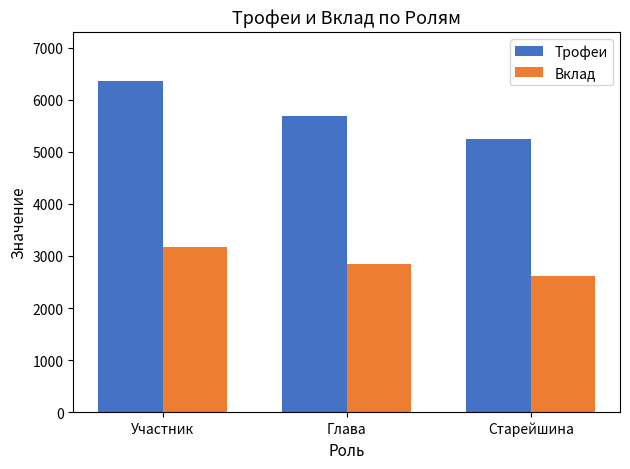

At how many categories does at least one series exceed 6225?

1